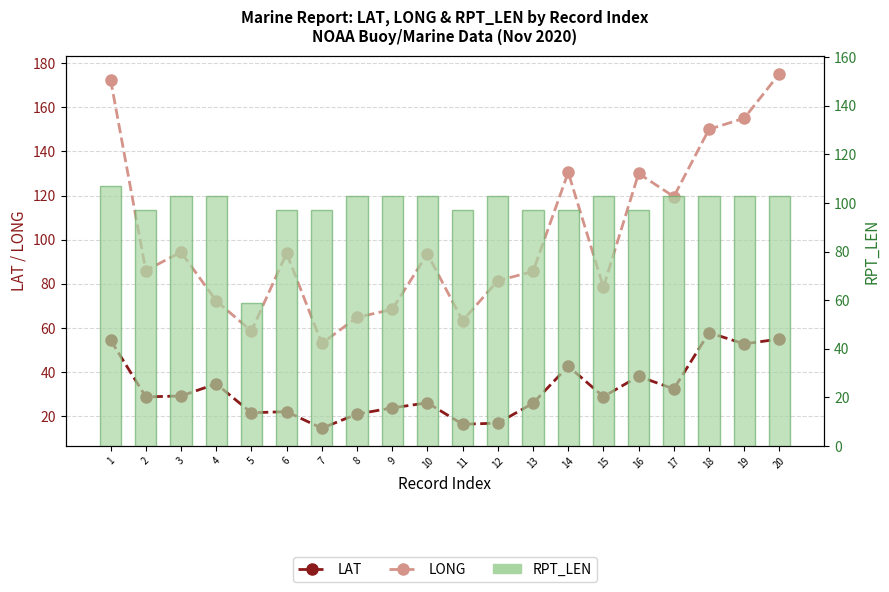

What is the total value across all series at 1?

334.0